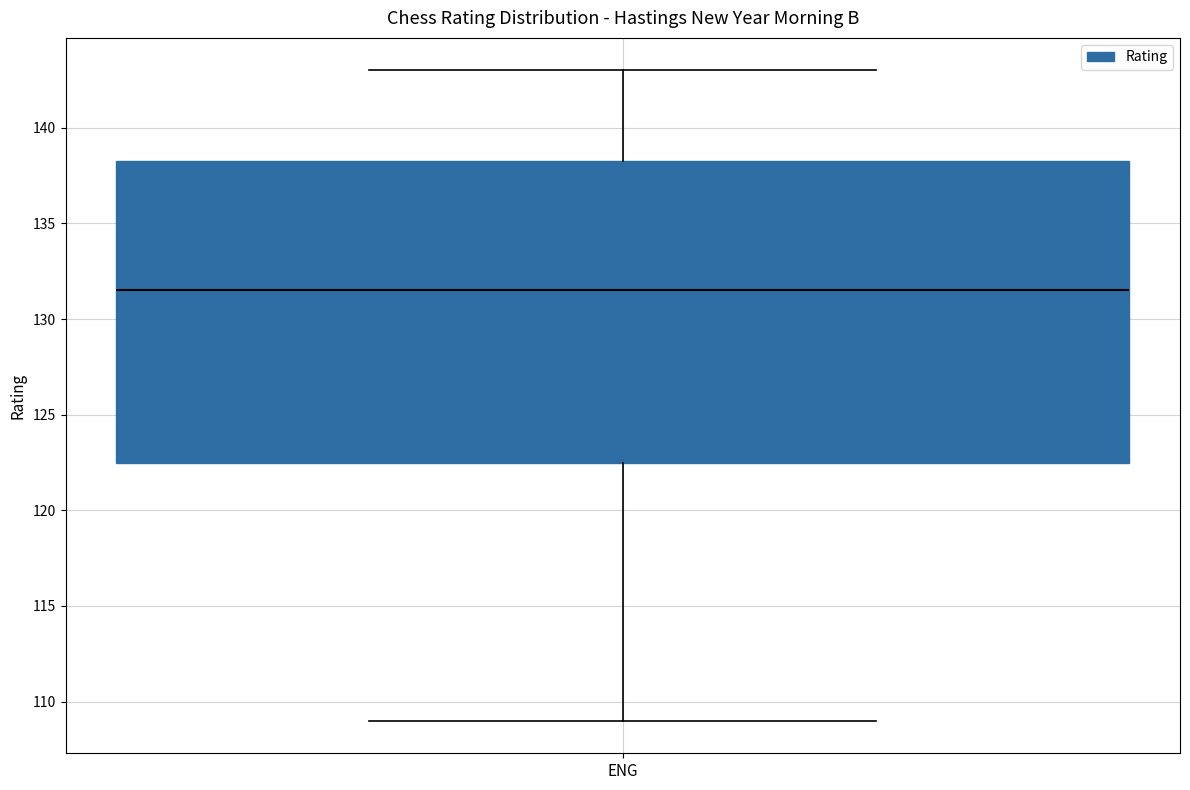

Where is the upper edge of the box for ENG on the y-axis? The values are not printed on the chart, so give them approximately, as read against the axis.

138.5